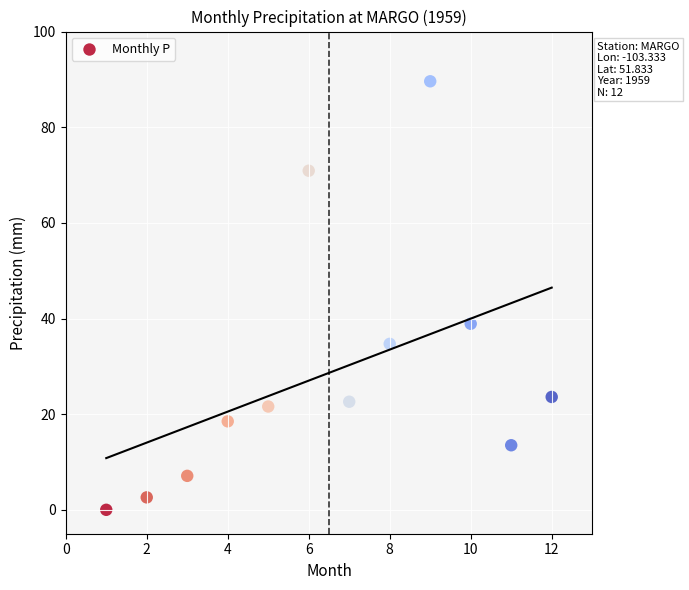

What is the range of Y values (max minus min)?

89.6